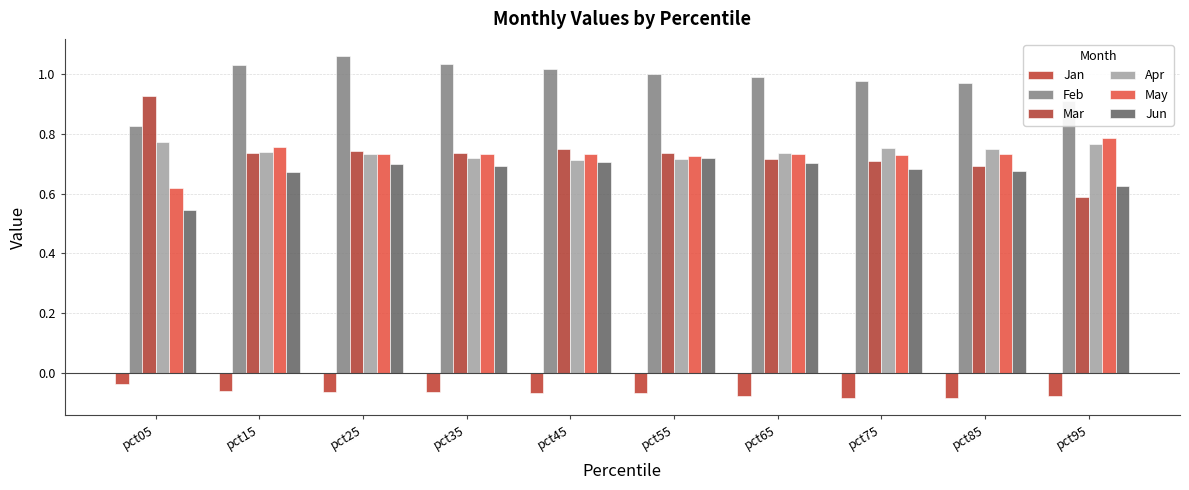

Which series has the largest range (max minus min)?

Mar